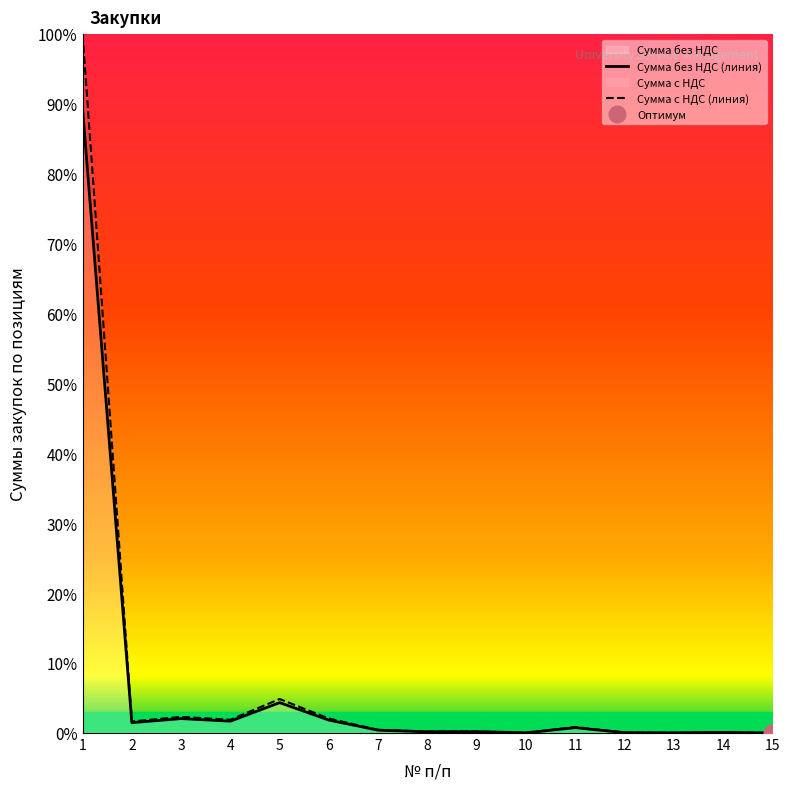

At how many categories does at least one series exceed 36?

1